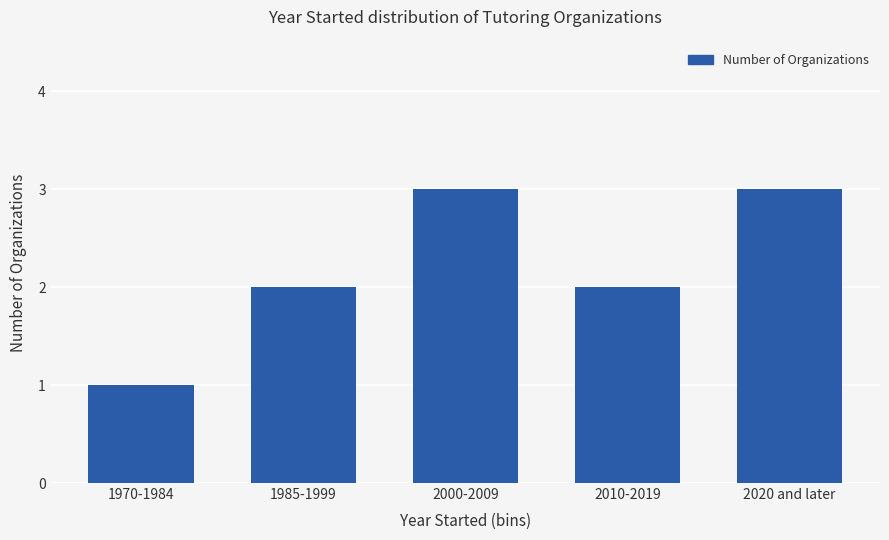

What position from the right is 2020 and later?

1